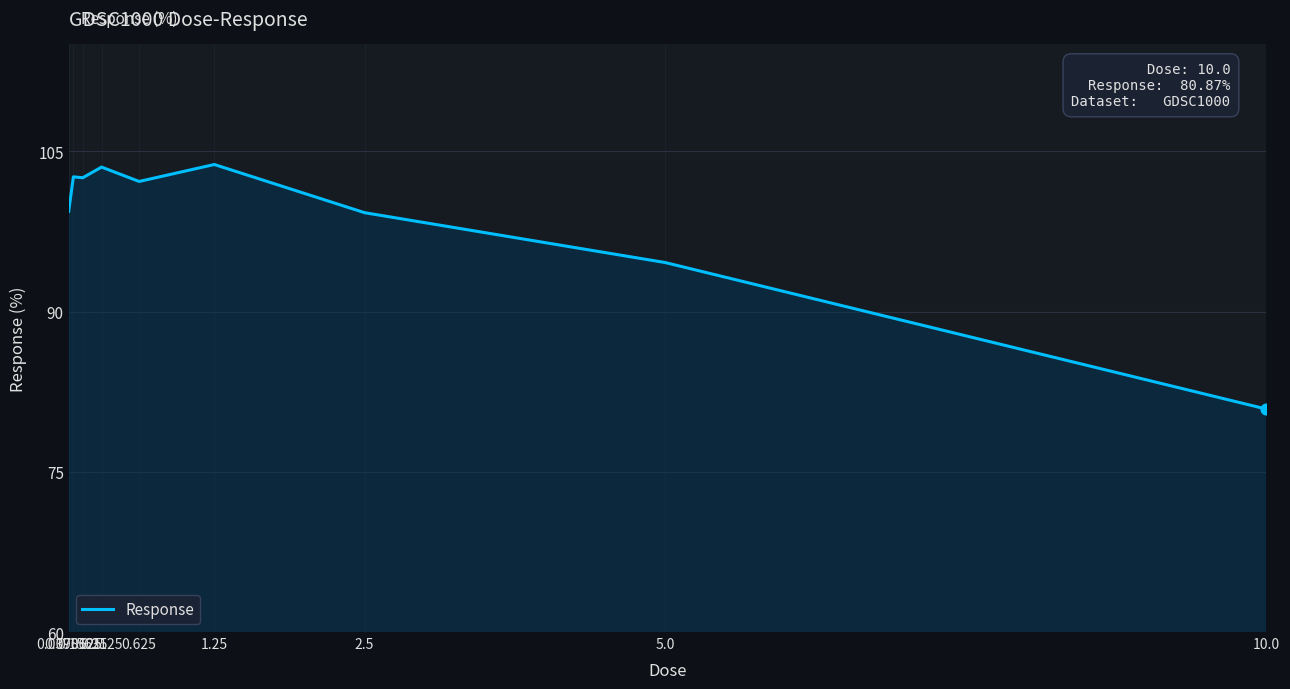

What is the ratio of the value at 1.25 to the value at 0.15625?

1.0